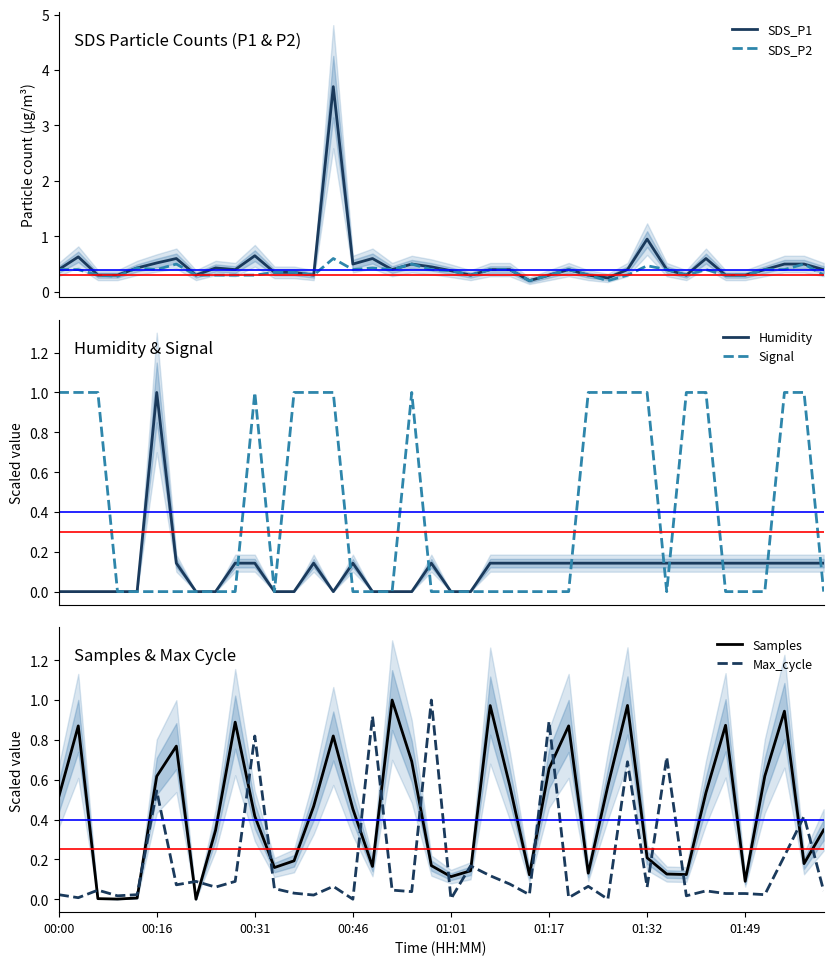

How many positive values does the Humidity series have?

25